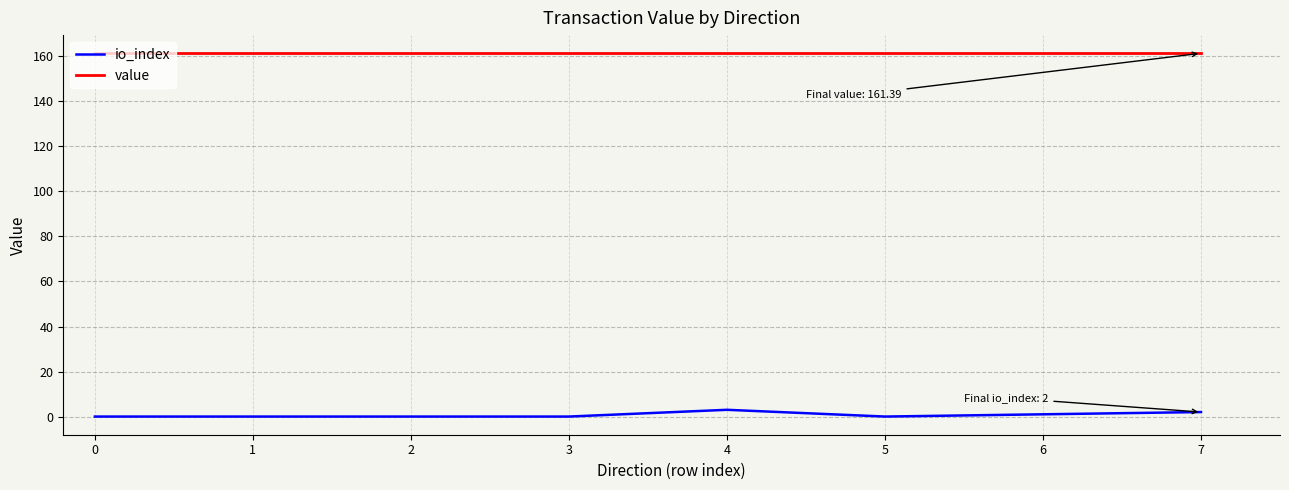

Rank the series at 2 from lowest to highest value.

io_index, value